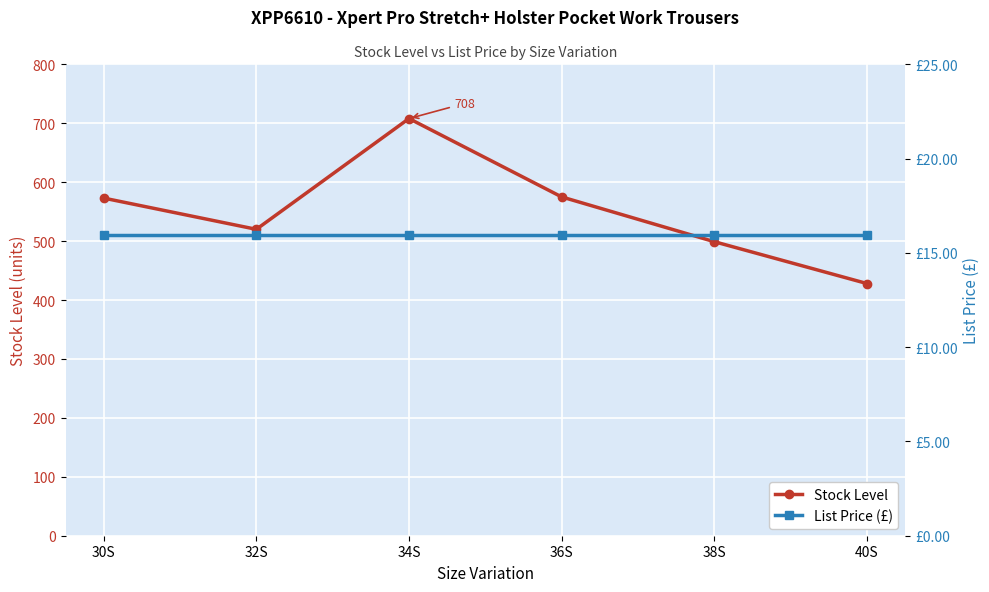

At which label does List Price (£) reach its peak?

30S